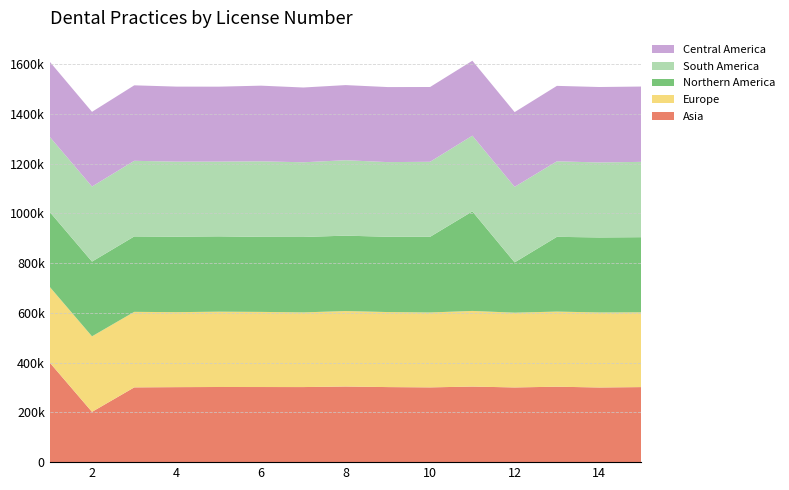

Reading left to right, extract all data points from this chart.

Asia: 1=400118	2=202012	3=300428	4=301392	5=301982	6=301846	7=301699	8=303917	9=301615	10=300447	11=303666	12=300205	13=303135	14=300029	15=301582
Europe: 1=304256	2=303578	3=303553	4=301324	5=302708	6=301931	7=300090	8=303306	9=301538	10=301096	11=303986	12=300491	13=301897	14=301524	15=300480
Northern America: 1=301095	2=300365	3=303093	4=303262	5=302674	6=301509	7=303071	8=302967	9=302549	10=303984	11=400118	12=202012	13=300428	14=301392	15=301982
South America: 1=301846	2=301699	3=303917	4=301615	5=300447	6=303666	7=300205	8=303135	9=300029	10=301582	11=304256	12=303578	13=303553	14=301324	15=302708
Central America: 1=301931	2=300090	3=303306	4=301538	5=301096	6=303986	7=300491	8=301897	9=301524	10=300480	11=301095	12=300365	13=303093	14=303262	15=302674